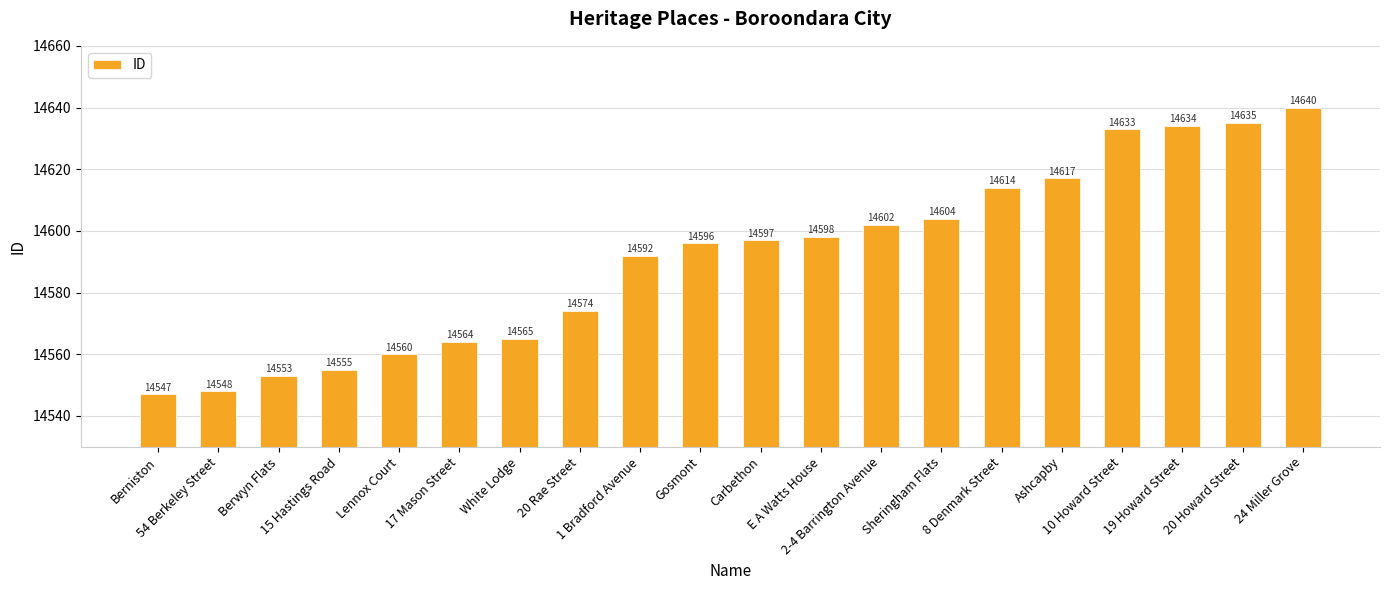

Reading left to right, what are all the values shown in this chart?

Berniston=14547	54 Berkeley Street=14548	Berwyn Flats=14553	15 Hastings Road=14555	Lennox Court=14560	17 Mason Street=14564	White Lodge=14565	20 Rae Street=14574	1 Bradford Avenue=14592	Gosmont=14596	Carbethon=14597	E A Watts House=14598	2-4 Barrington Avenue=14602	Sheringham Flats=14604	8 Denmark Street=14614	Ashcapby=14617	10 Howard Street=14633	19 Howard Street=14634	20 Howard Street=14635	24 Miller Grove=14640